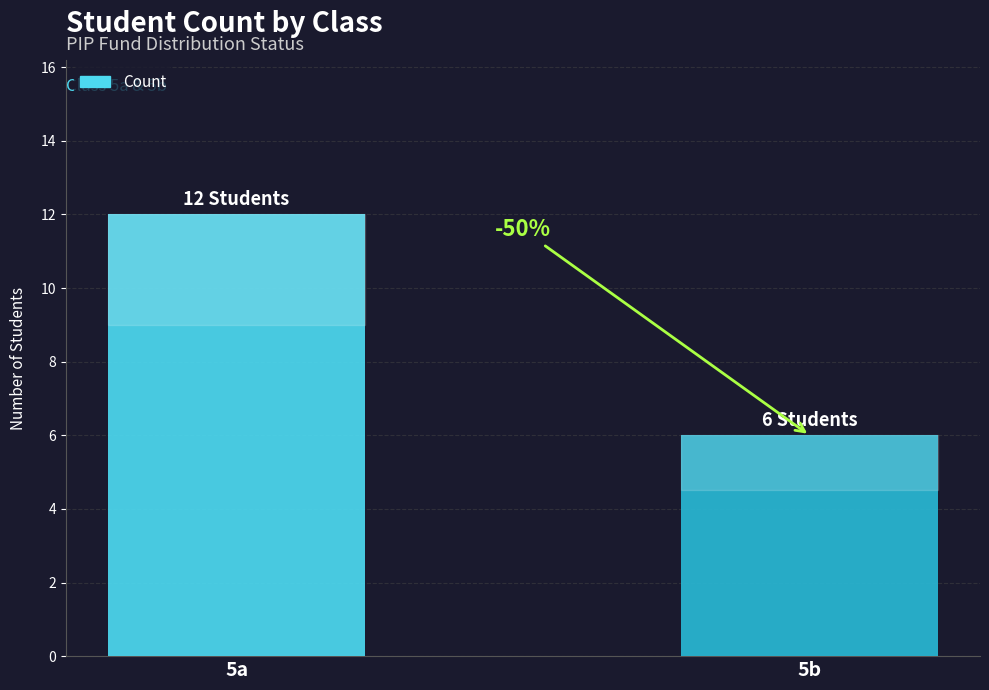

How many bars are there in total?

2